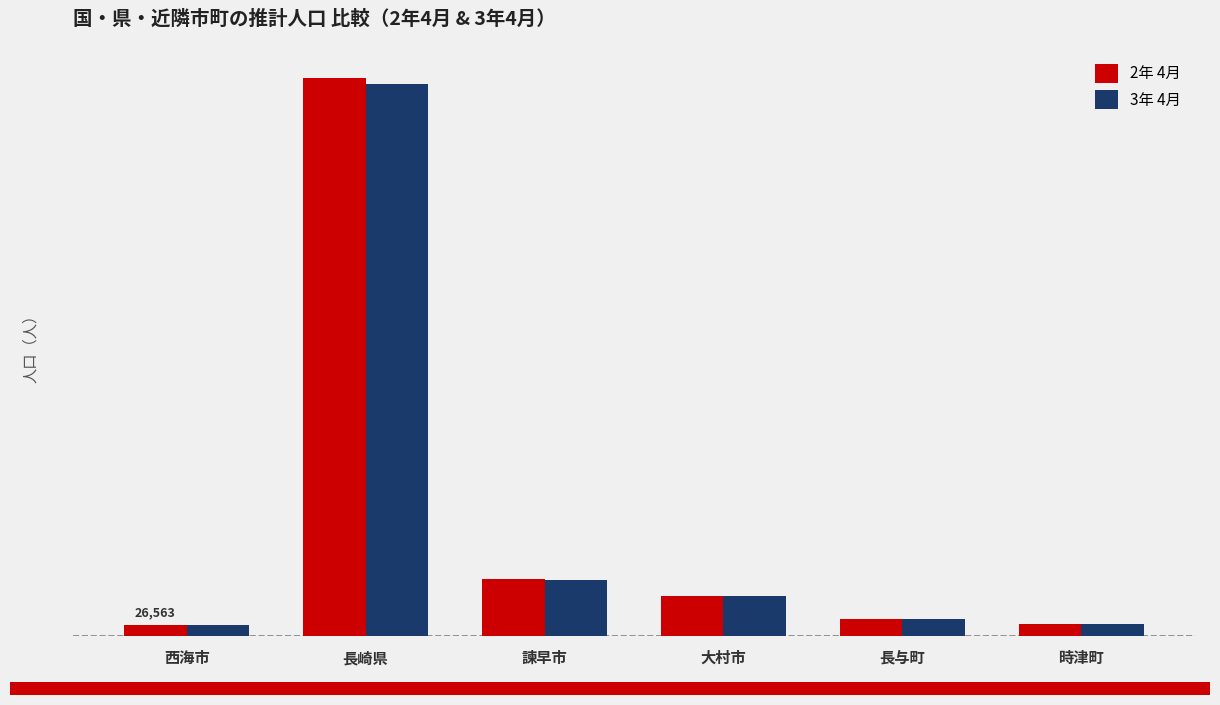

Are the bars grouped side by side (vs. stacked)?

Yes